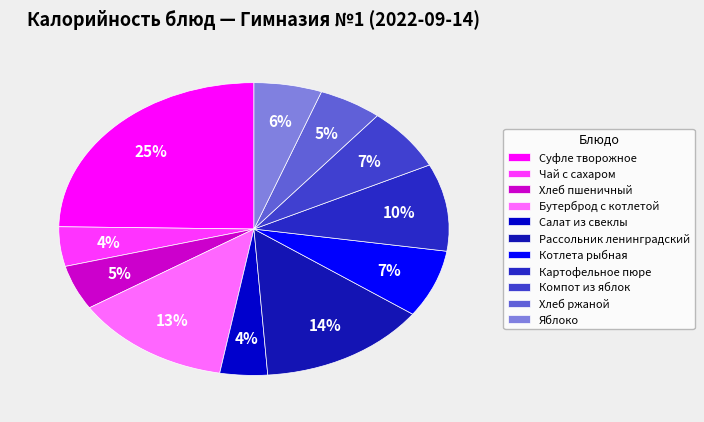

What is the smallest slice in the pie chart?

Салат из свеклы